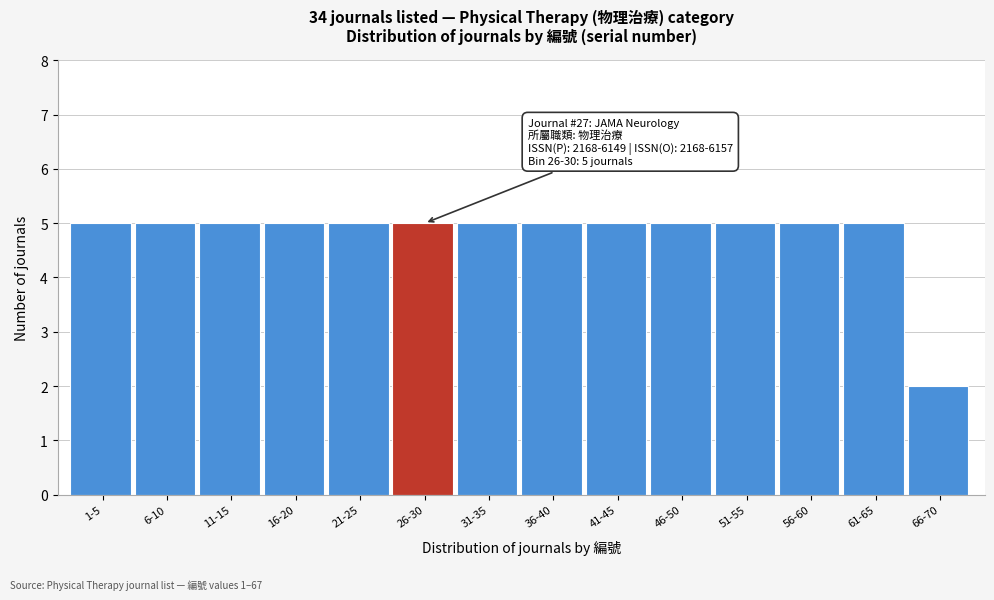

Reading left to right, transcribe all the data shown in this chart.

5	5	5	5	5	5	5	5	5	5	5	5	5	2